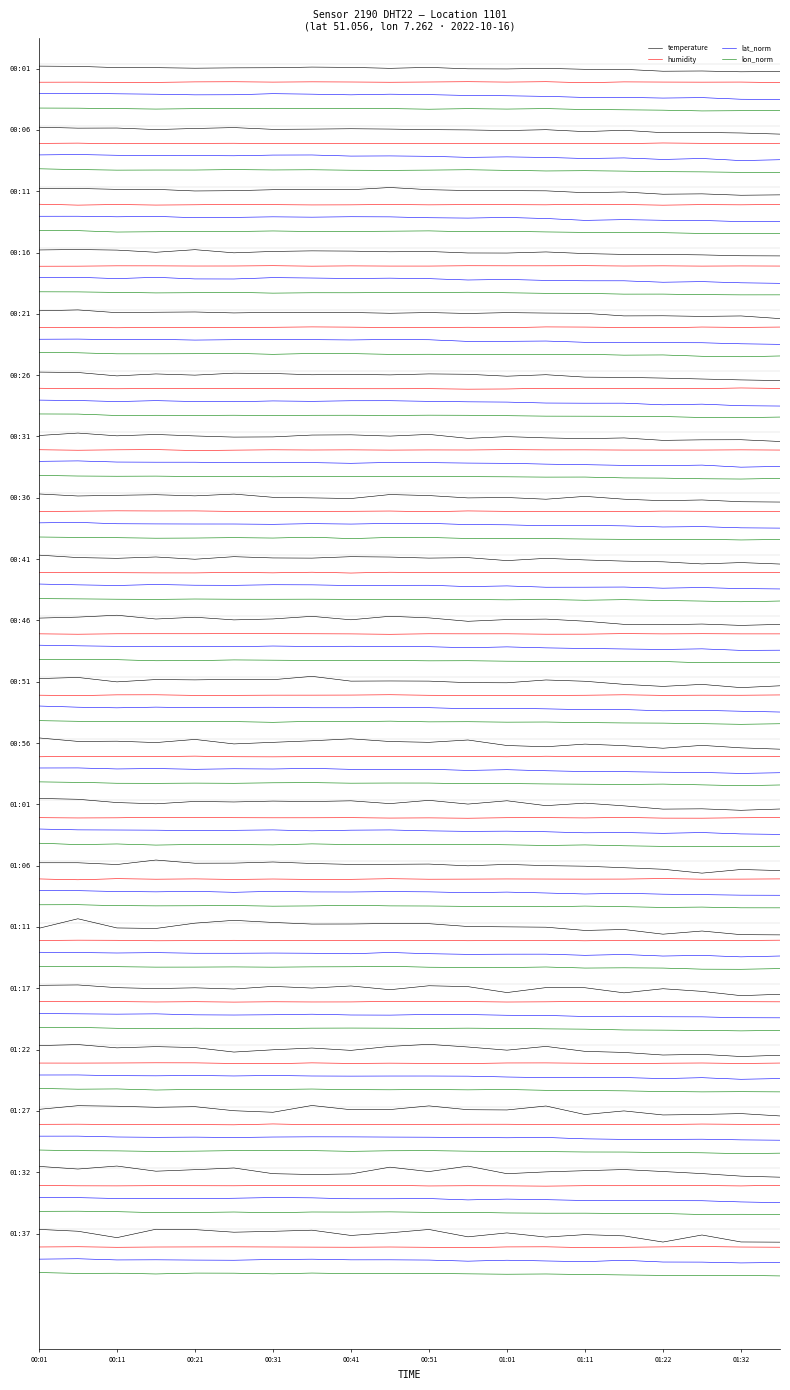

How many values in the temperature series exceed 0?

12